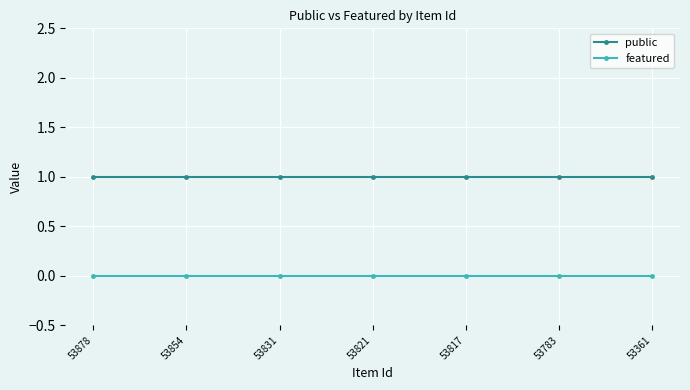

Reading left to right, list all the values displayed in this chart.

public: 53878=1	53854=1	53831=1	53821=1	53817=1	53783=1	53361=1
featured: 53878=0	53854=0	53831=0	53821=0	53817=0	53783=0	53361=0